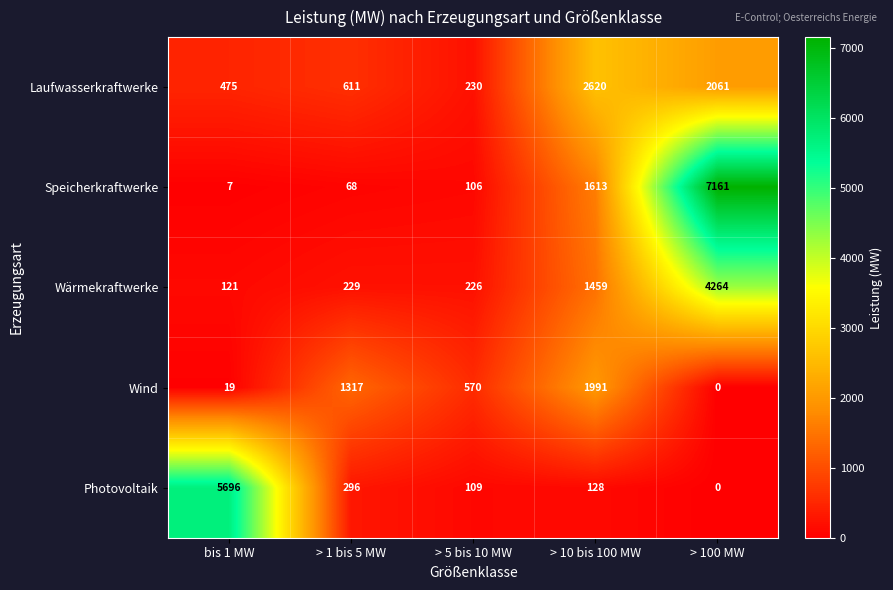

Reading left to right, what are all the values shown in this chart?

Laufwasserkraftwerke: 475	611	230	2620	2061
Speicherkraftwerke: 7	68	106	1613	7161
Wärmekraftwerke: 121	229	226	1459	4264
Wind: 19	1317	570	1991	0
Photovoltaik: 5696	296	109	128	0